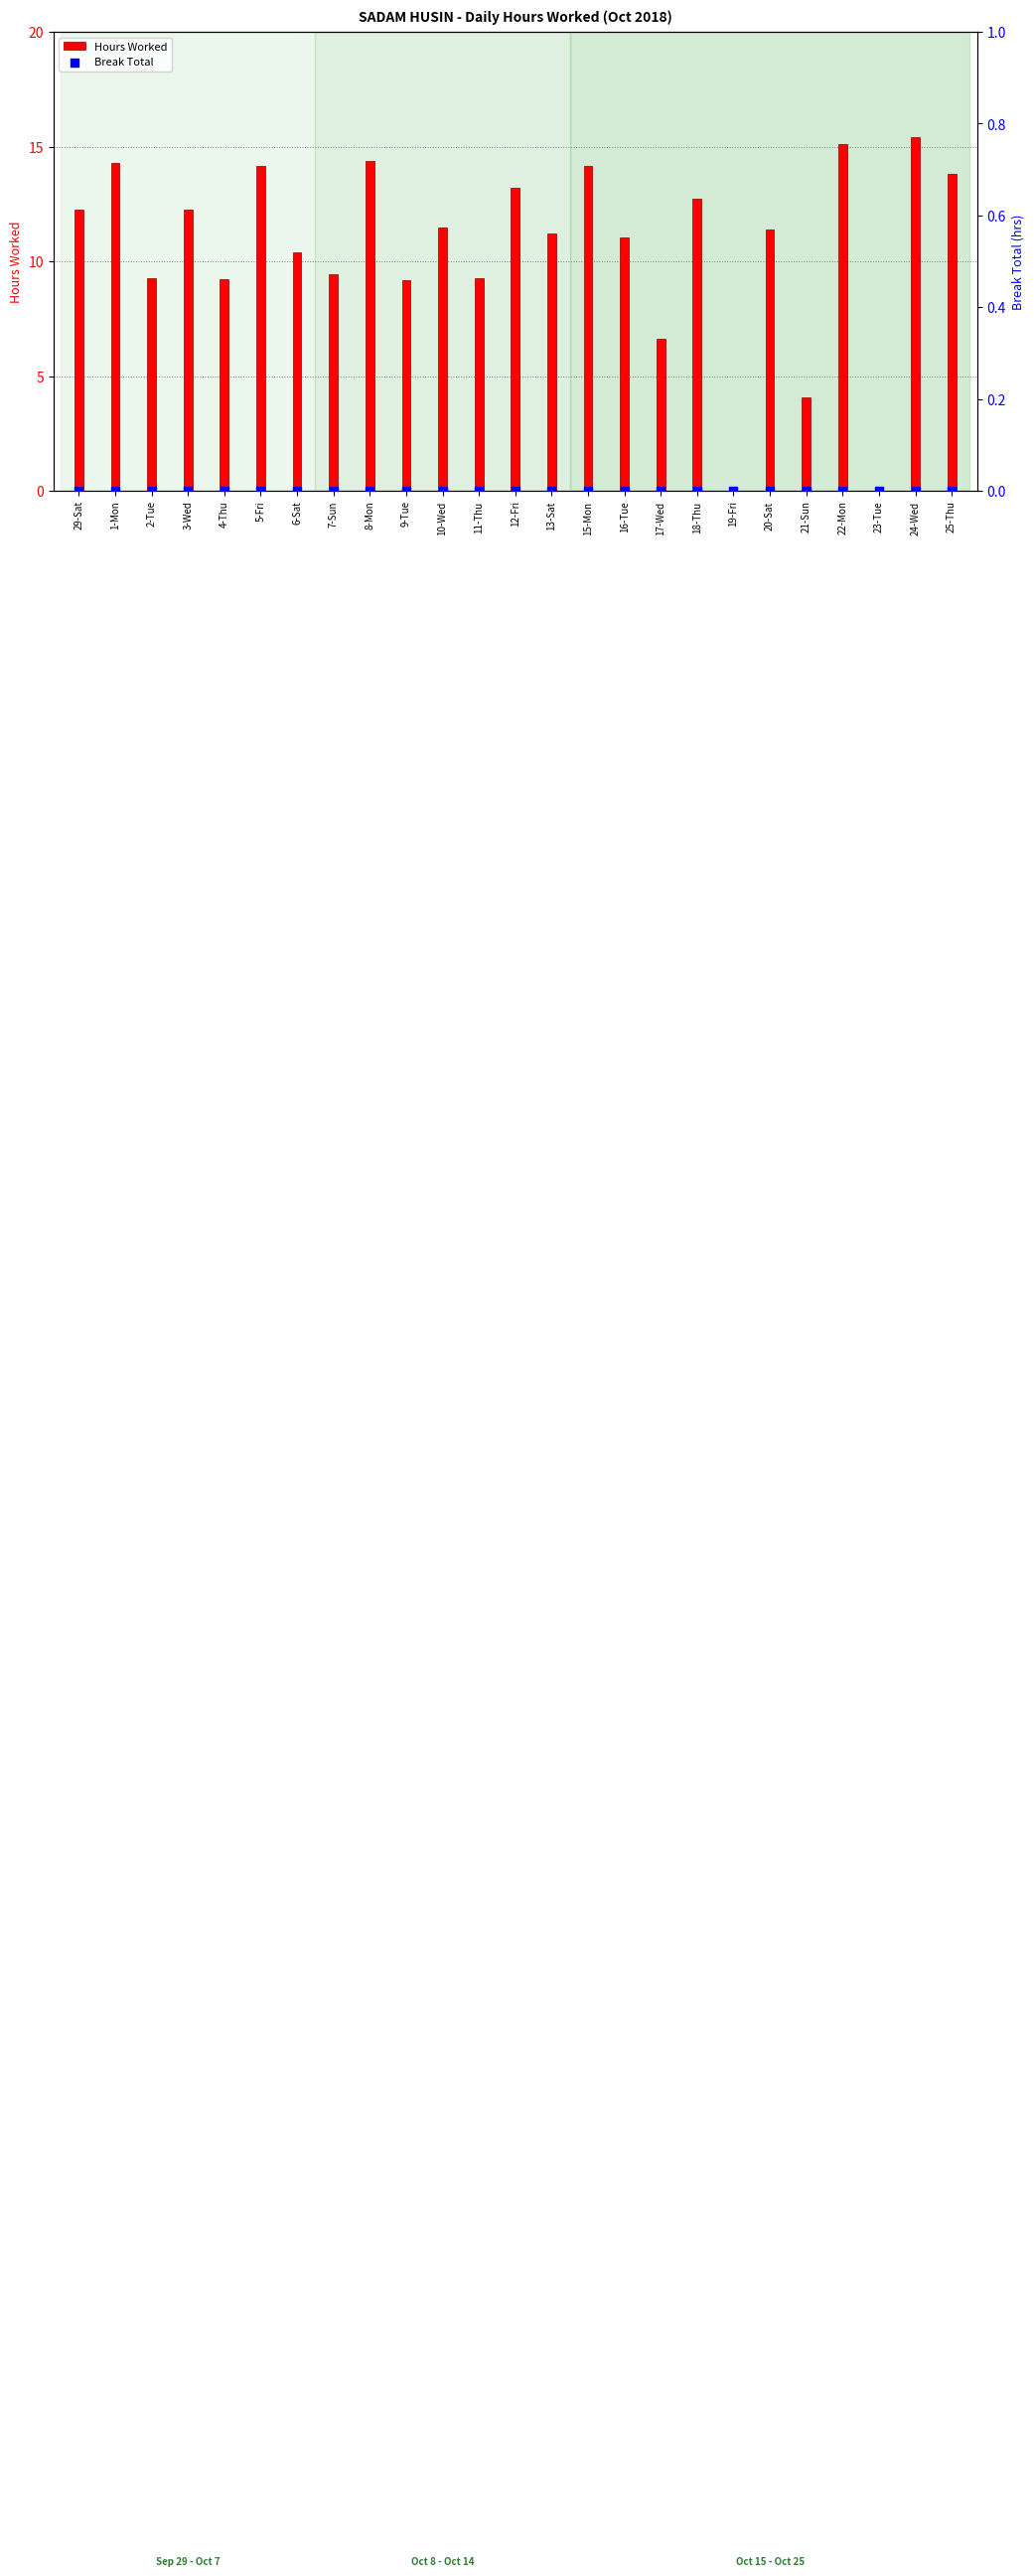

Which series reaches the minimum Y coordinate?

Hours Worked